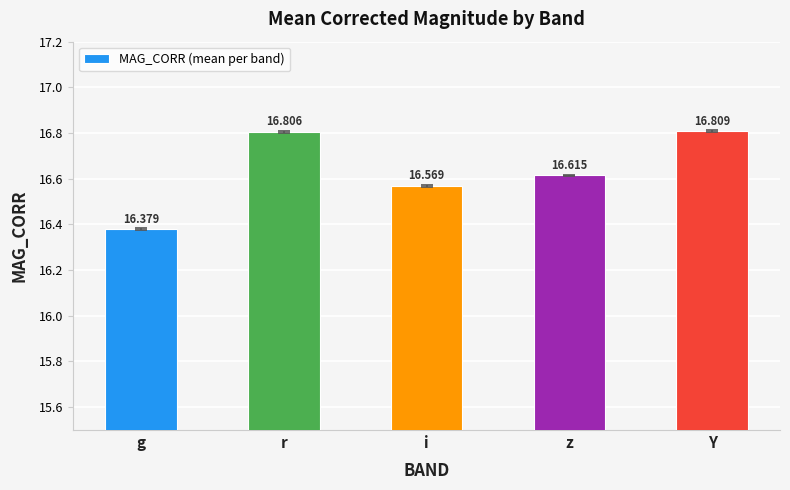

How many values are between 16 and 17?

5